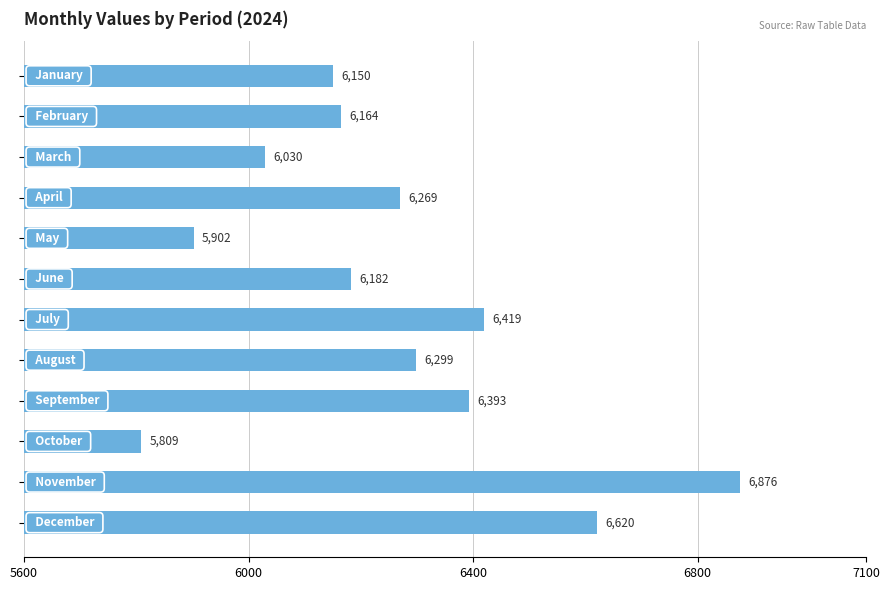

What is the average value?

6259